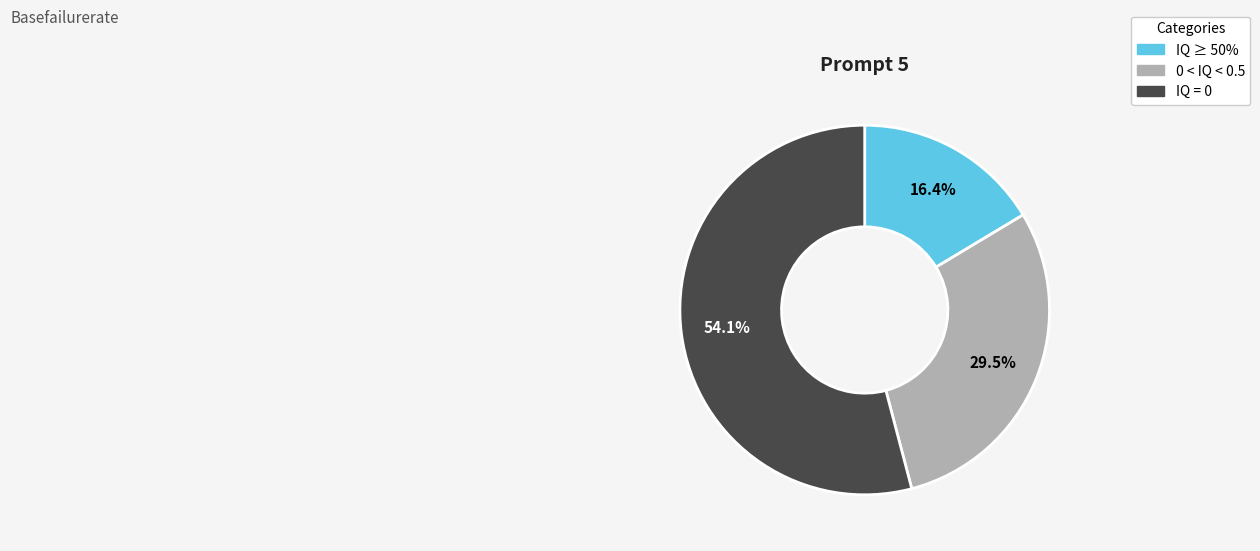

Does any single category account for the majority?

Yes